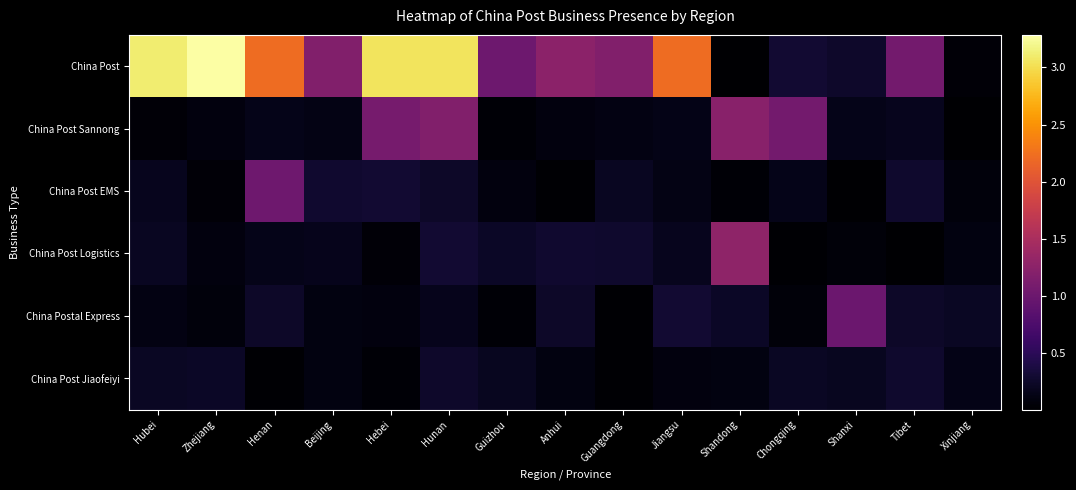

Reading right to left, transcribe all the data shown in this chart.

China Post: Xinjiang=0.1	Tibet=1.1	Shanxi=0.2	Chongqing=0.3	Shandong=0.0	Jiangsu=2.2	Guangdong=1.2	Anhui=1.3	Guizhou=1.0	Hunan=3.0	Hebei=3.0	Beijing=1.2	Henan=2.2	Zhejiang=3.3	Hubei=3.1
China Post Sannong: Xinjiang=0.0	Tibet=0.2	Shanxi=0.2	Chongqing=1.1	Shandong=1.2	Jiangsu=0.1	Guangdong=0.1	Anhui=0.1	Guizhou=0.0	Hunan=1.2	Hebei=1.1	Beijing=0.1	Henan=0.2	Zhejiang=0.1	Hubei=0.1
China Post EMS: Xinjiang=0.1	Tibet=0.3	Shanxi=0.0	Chongqing=0.1	Shandong=0.0	Jiangsu=0.1	Guangdong=0.2	Anhui=0.0	Guizhou=0.1	Hunan=0.2	Hebei=0.3	Beijing=0.3	Henan=1.0	Zhejiang=0.1	Hubei=0.2
China Post Logistics: Xinjiang=0.1	Tibet=0.0	Shanxi=0.1	Chongqing=0.0	Shandong=1.3	Jiangsu=0.2	Guangdong=0.3	Anhui=0.3	Guizhou=0.2	Hunan=0.3	Hebei=0.1	Beijing=0.2	Henan=0.2	Zhejiang=0.1	Hubei=0.2
China Postal Express: Xinjiang=0.2	Tibet=0.2	Shanxi=1.0	Chongqing=0.1	Shandong=0.2	Jiangsu=0.3	Guangdong=0.0	Anhui=0.2	Guizhou=0.0	Hunan=0.2	Hebei=0.1	Beijing=0.1	Henan=0.2	Zhejiang=0.1	Hubei=0.1
China Post Jiaofeiyi: Xinjiang=0.1	Tibet=0.3	Shanxi=0.2	Chongqing=0.2	Shandong=0.1	Jiangsu=0.1	Guangdong=0.0	Anhui=0.1	Guizhou=0.2	Hunan=0.3	Hebei=0.0	Beijing=0.1	Henan=0.0	Zhejiang=0.2	Hubei=0.2